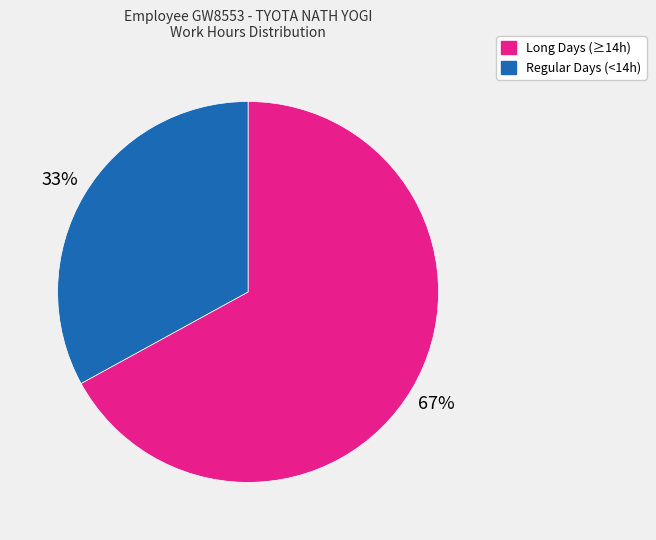

Is it true that Regular Days (<14h) is 22% of the pie?

False